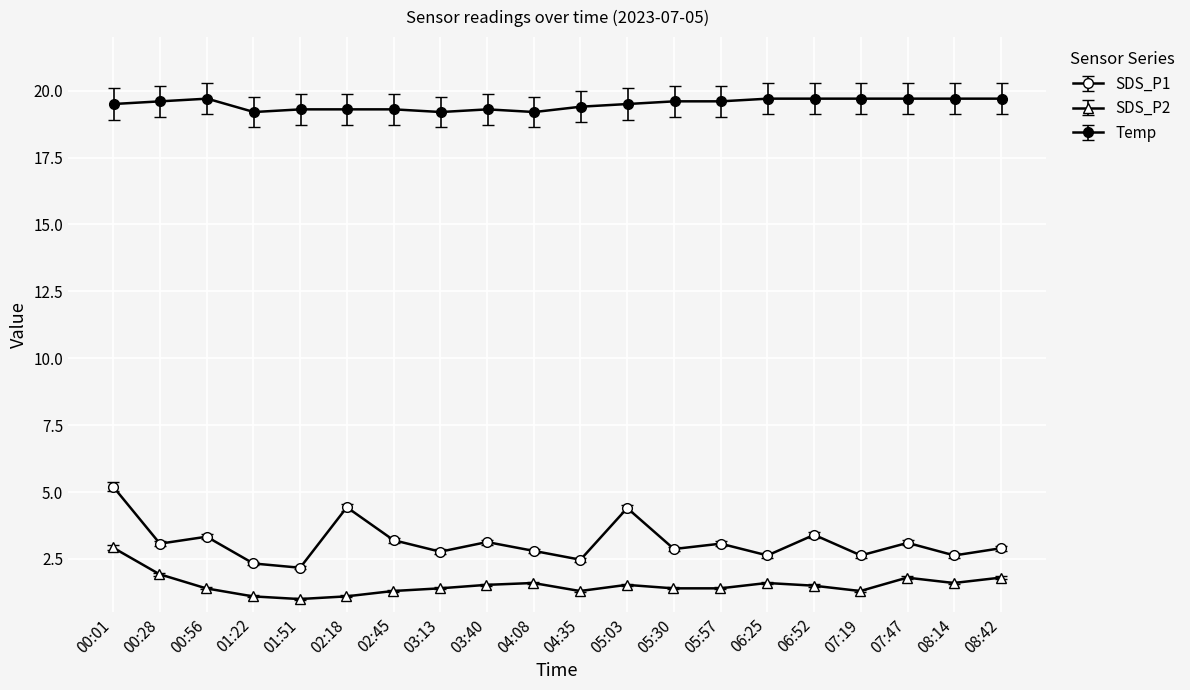

How many lines are shown in the chart?

3